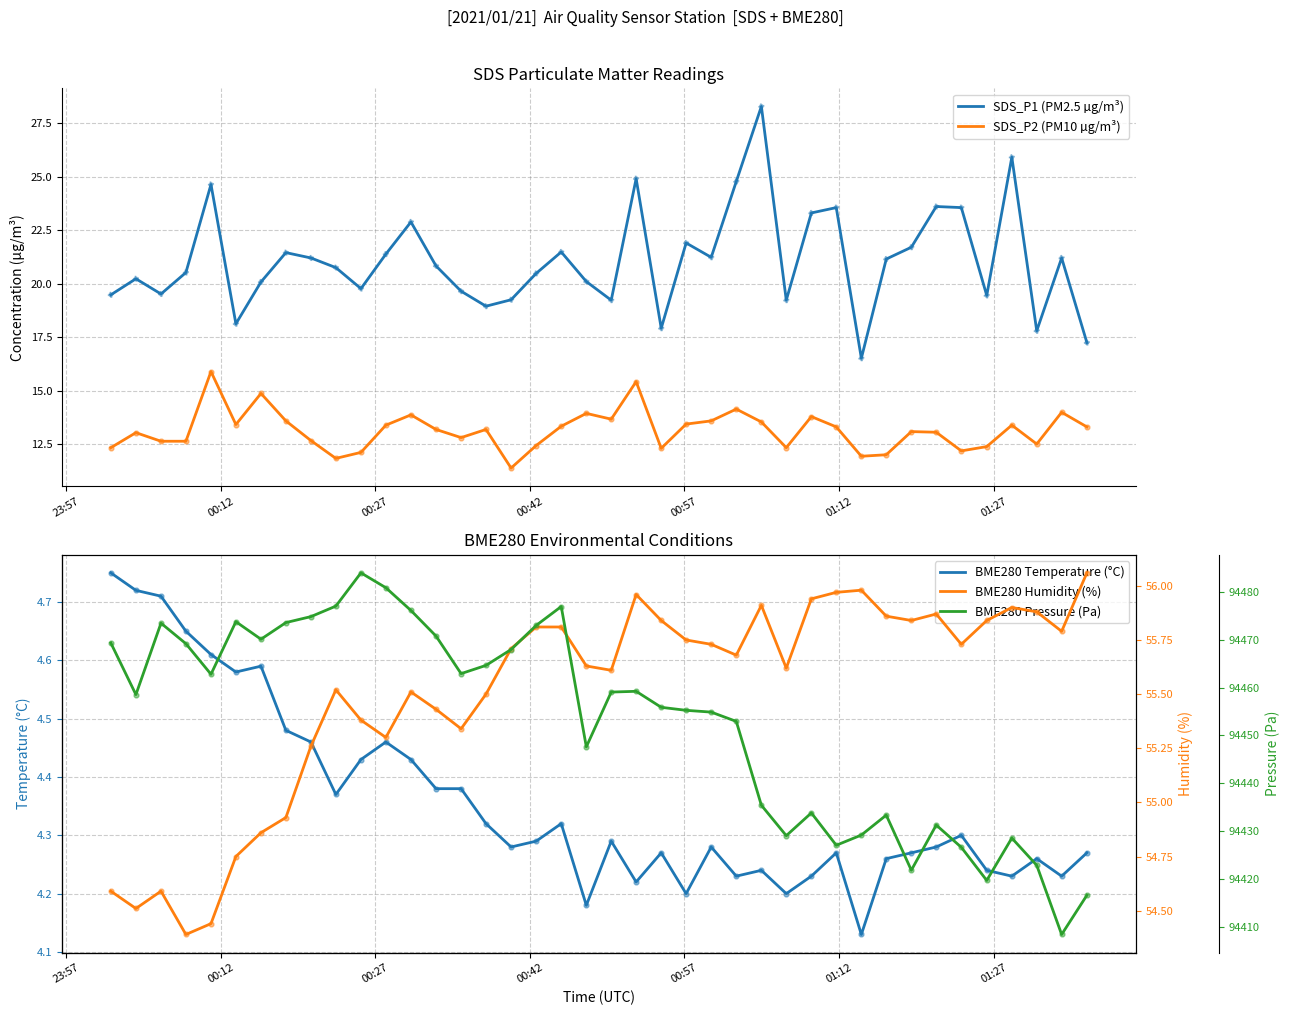

What are all the series names shown in the legend?

SDS_P1 (PM2.5 µg/m³), SDS_P2 (PM10 µg/m³), BME280 Temperature (°C), BME280 Humidity (%), BME280 Pressure (Pa)